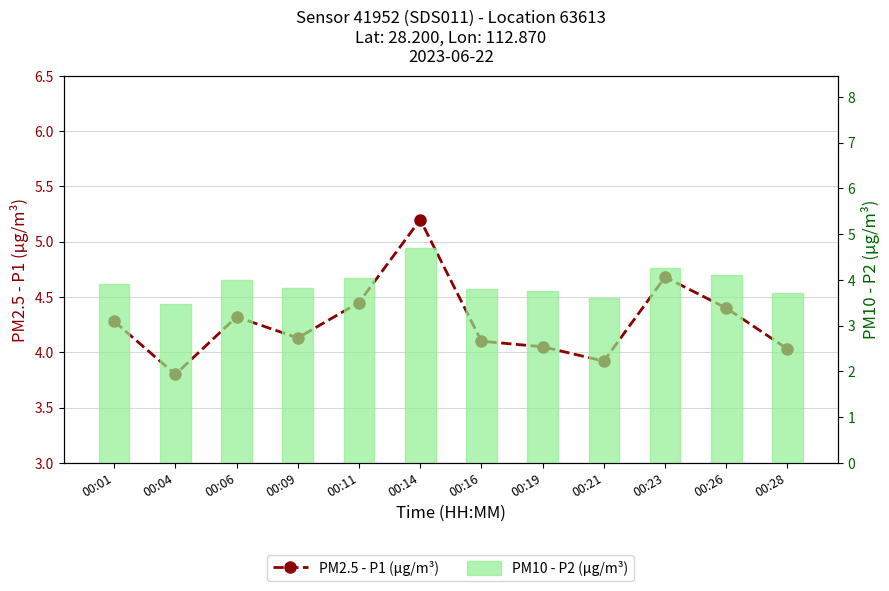

Which series has the widest spread of values?

PM2.5 - P1 (μg/m³)